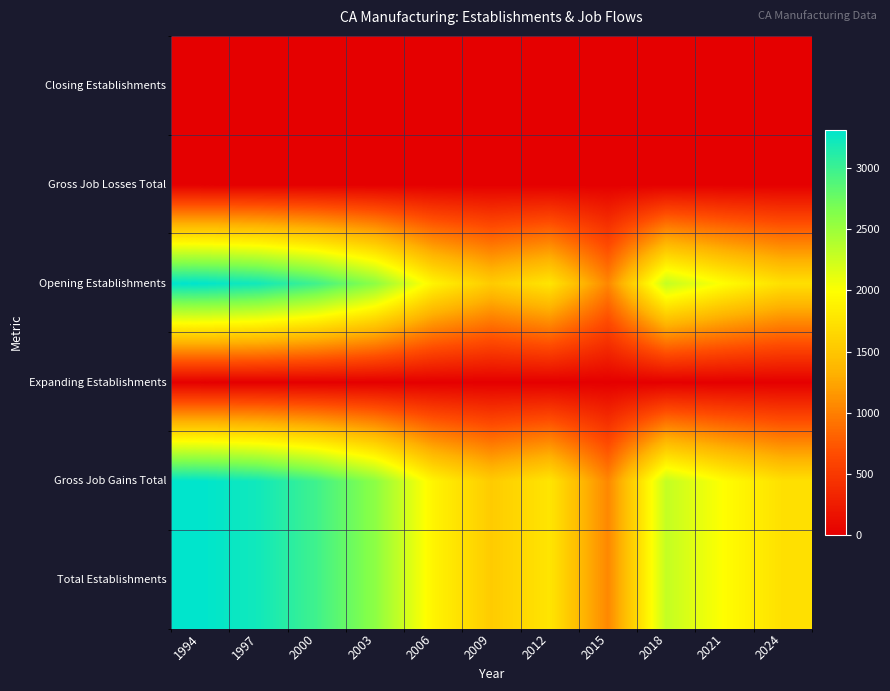

How many categories are shown in the chart?

11